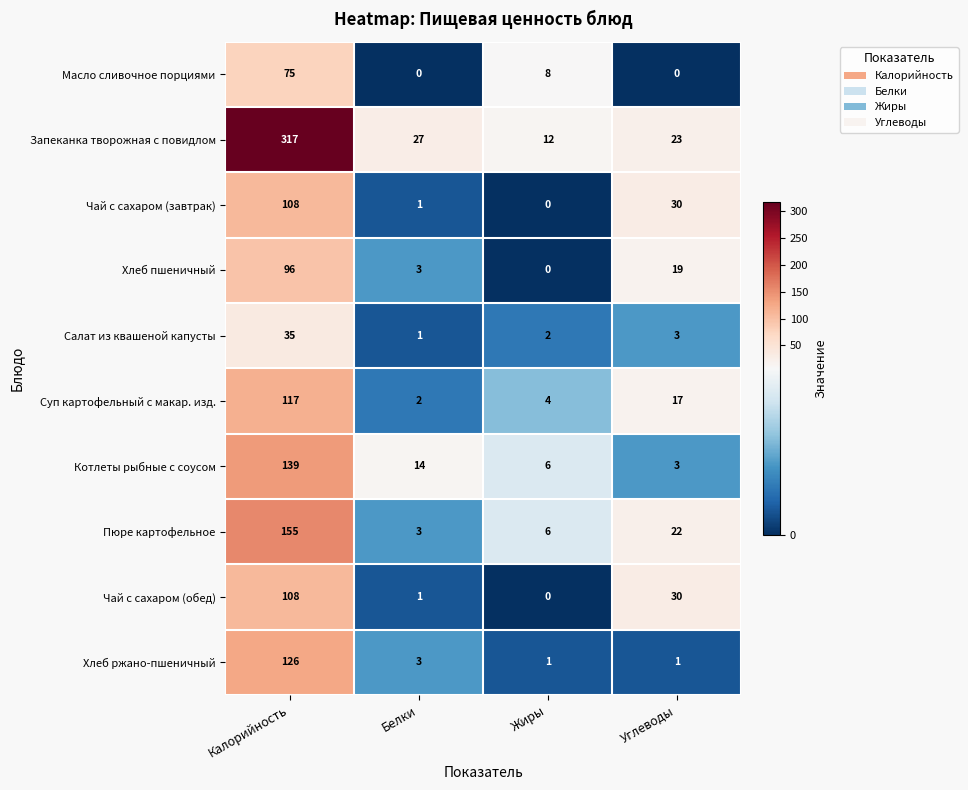

At which category is the sum across all series the highest?

Калорийность